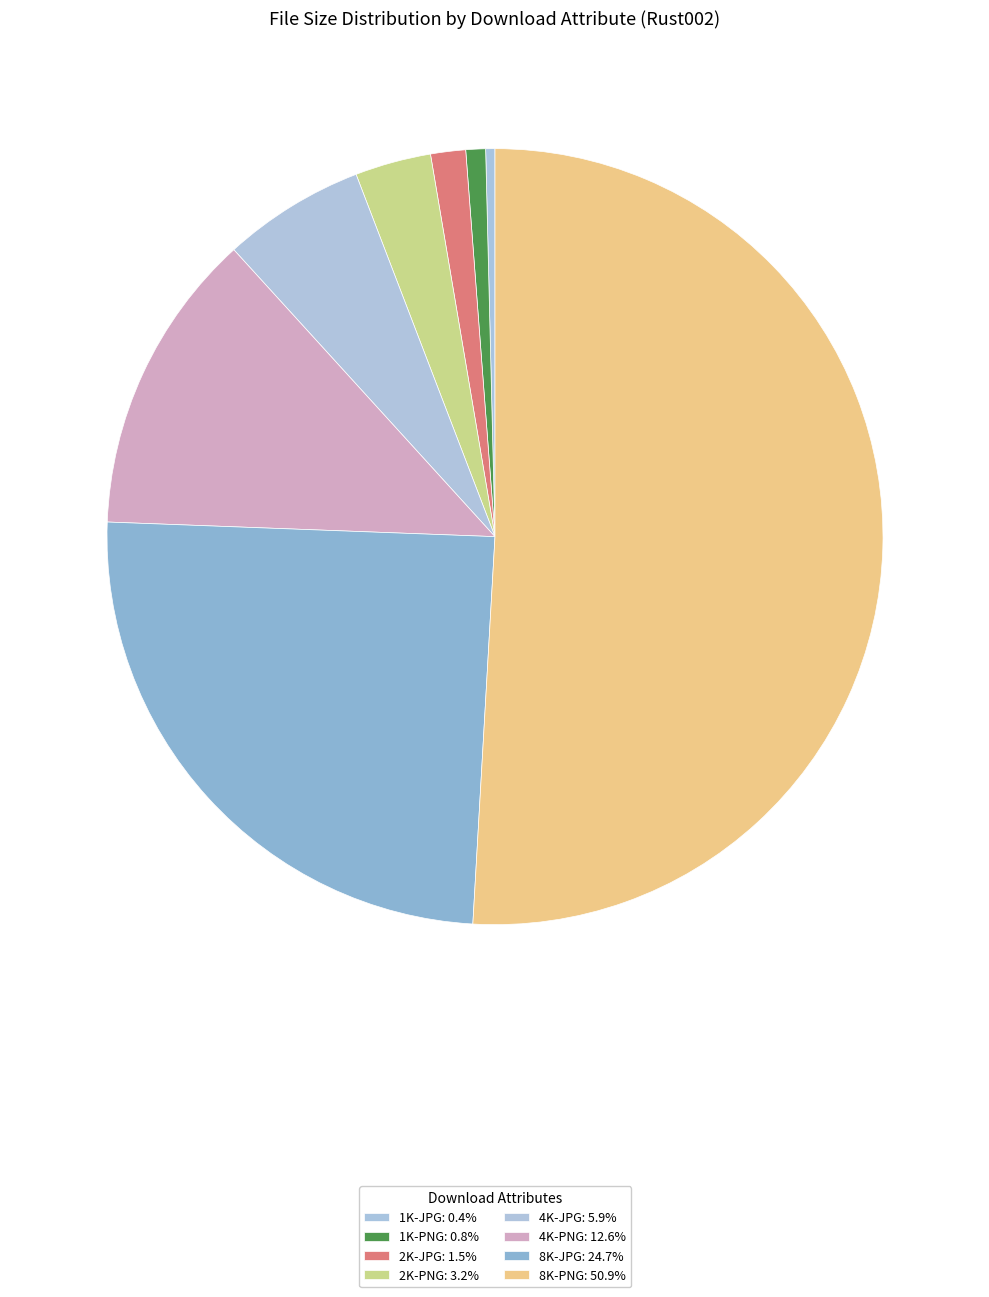

To the nearest percent, what is the combined percentage of 8K-JPG and 1K-JPG?

25%